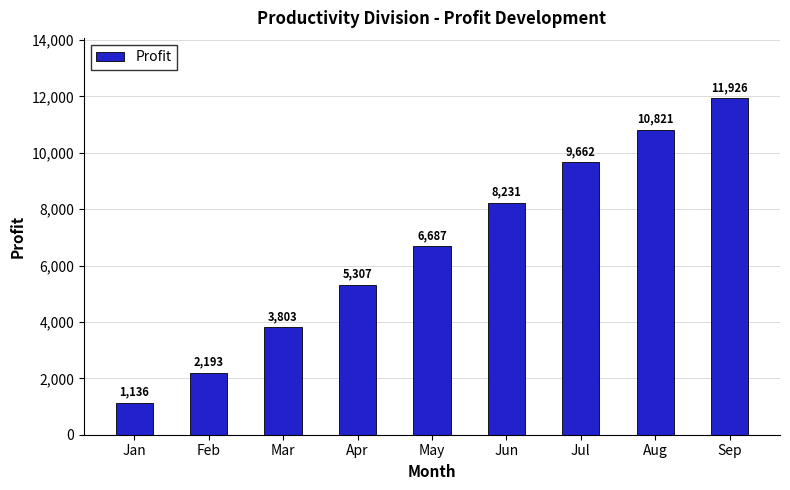

What is the value of the 7th bar from the left?

9662